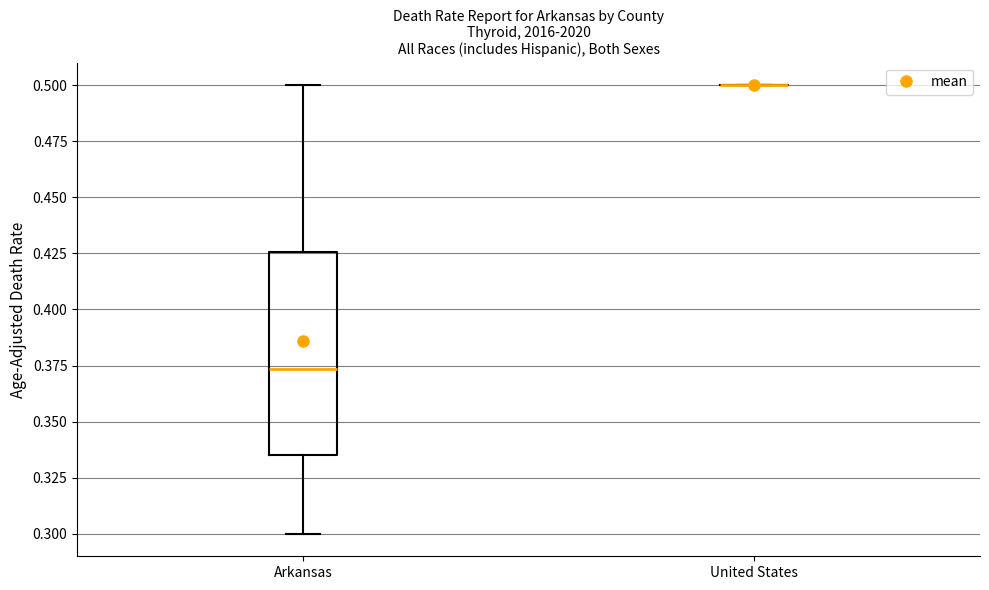

Where is the upper edge of the box for Arkansas on the y-axis? The values are not printed on the chart, so give them approximately, as read against the axis.

0.425